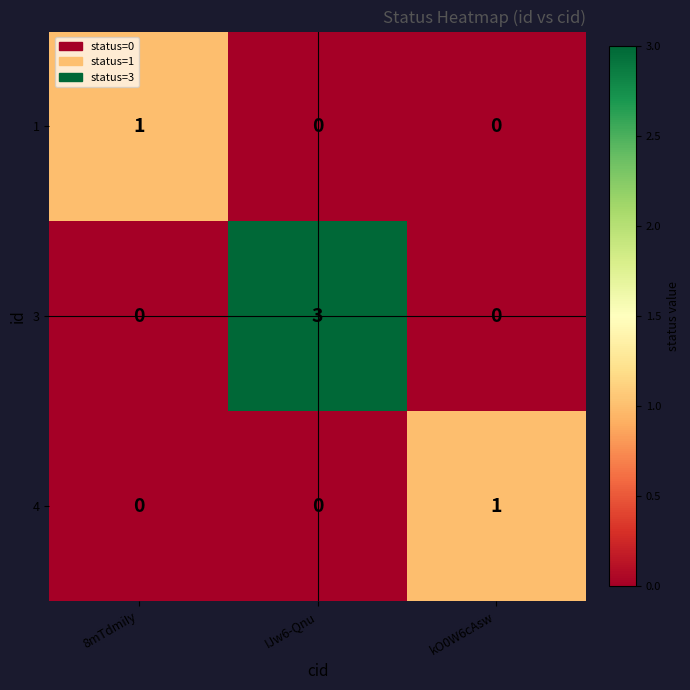

What is the difference between the maximum and minimum values in the 3 series?

3